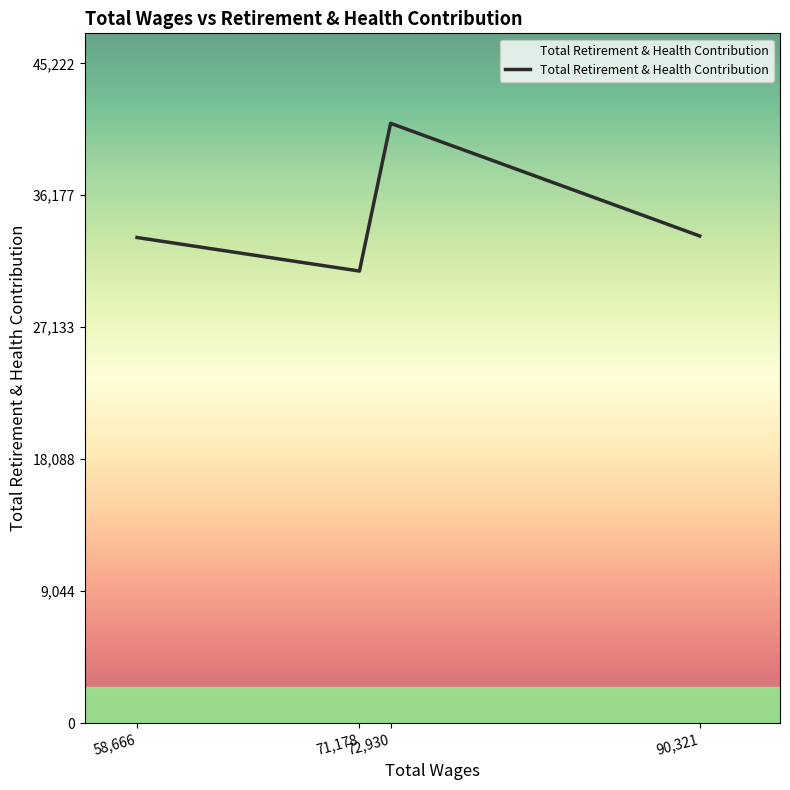

The value at 58,666 is 7791. True or false?

False